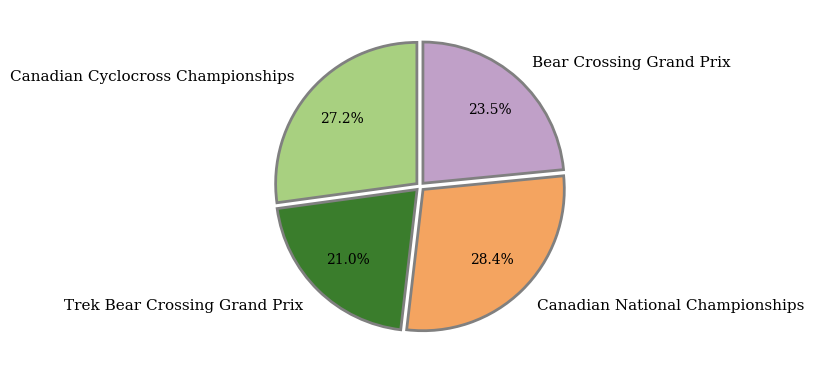

To the nearest percent, what is the difference between the largest and smallest slice percentages?

7%